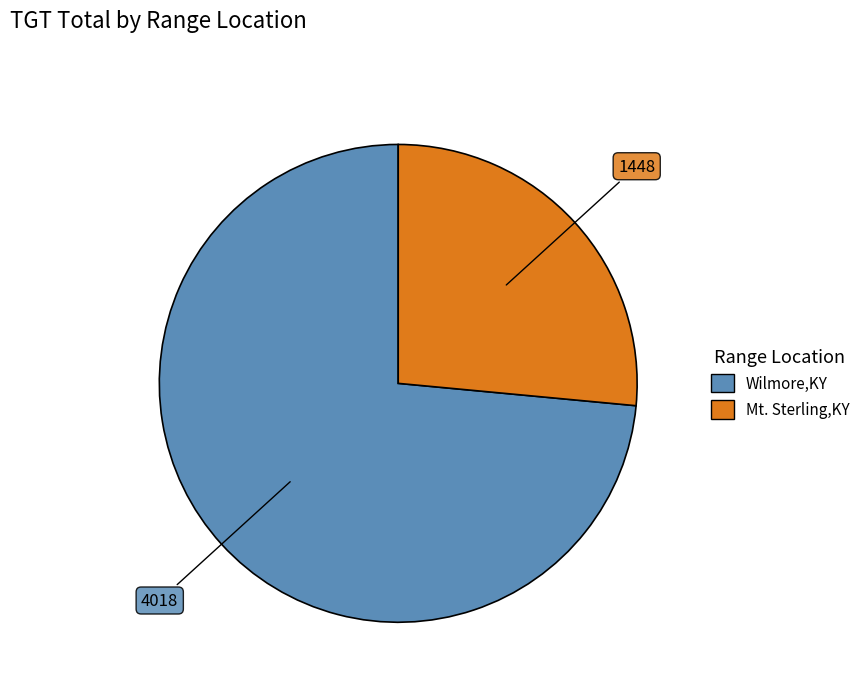

Is there a majority slice in this chart?

Yes